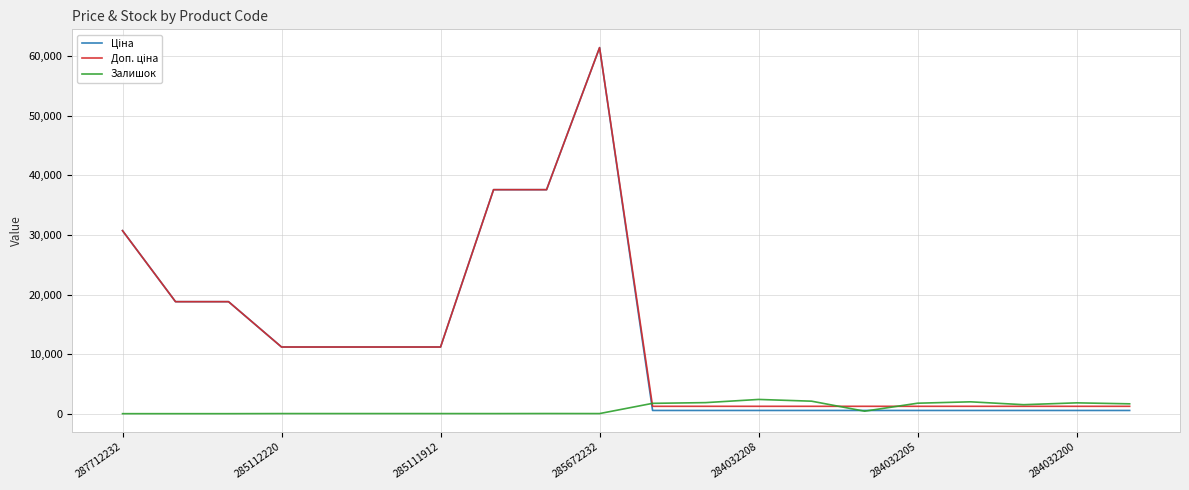

What is the maximum value shown in the chart?

61434.3